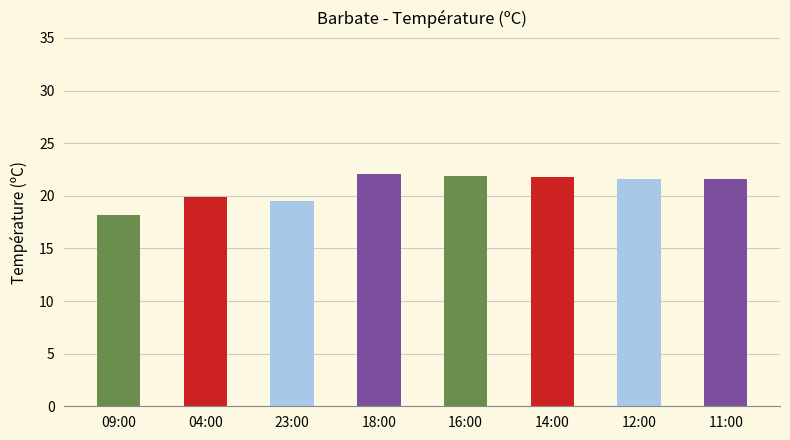

Count the number of categories in the chart.

8